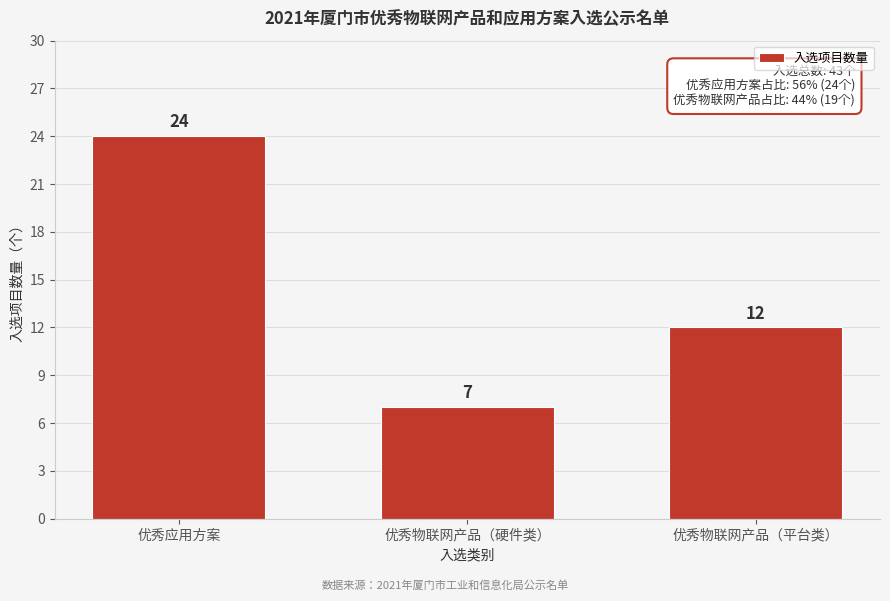

Reading left to right, extract all data points from this chart.

优秀应用方案=24	优秀物联网产品（硬件类）=7	优秀物联网产品（平台类）=12